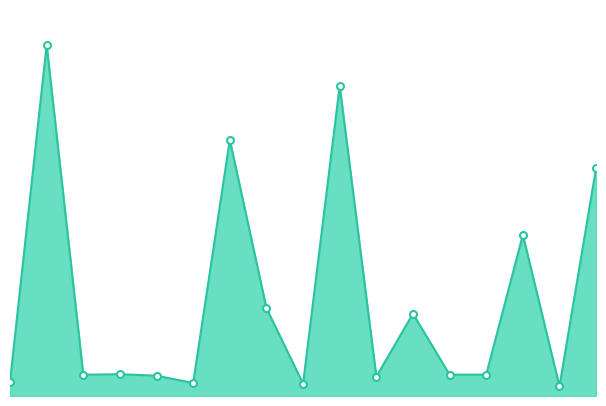

Does the chart display data point markers on the line(s)?

No